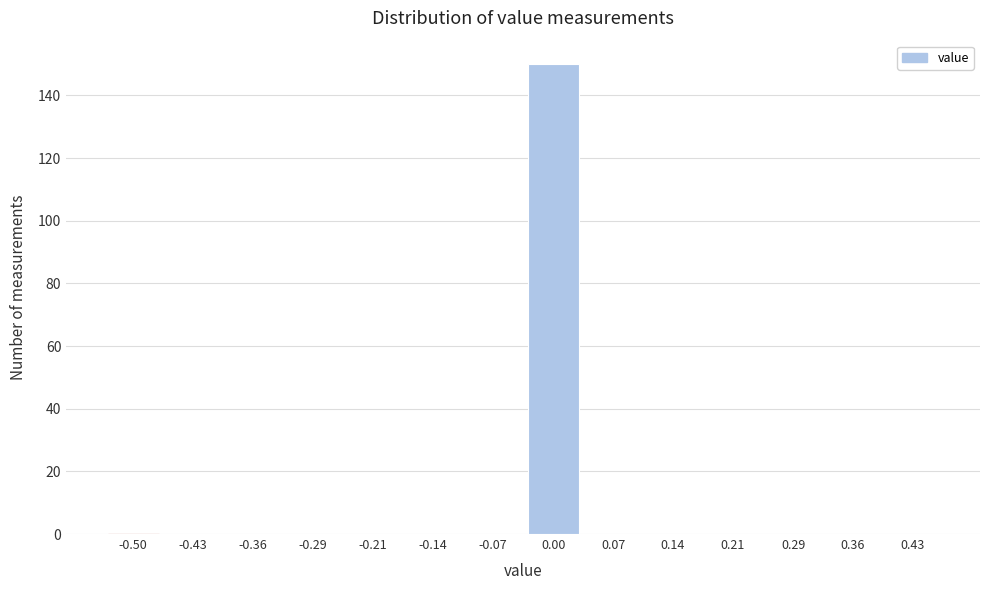

Reading left to right, transcribe all the data shown in this chart.

-0.50=0	-0.43=0	-0.36=0	-0.29=0	-0.21=0	-0.14=0	-0.07=0	0.00=150	0.07=0	0.14=0	0.21=0	0.29=0	0.36=0	0.43=0